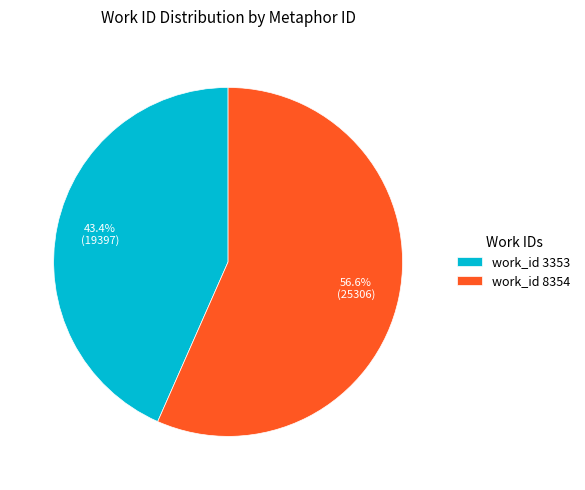

Between work_id 3353 and work_id 8354, which is larger?

work_id 8354